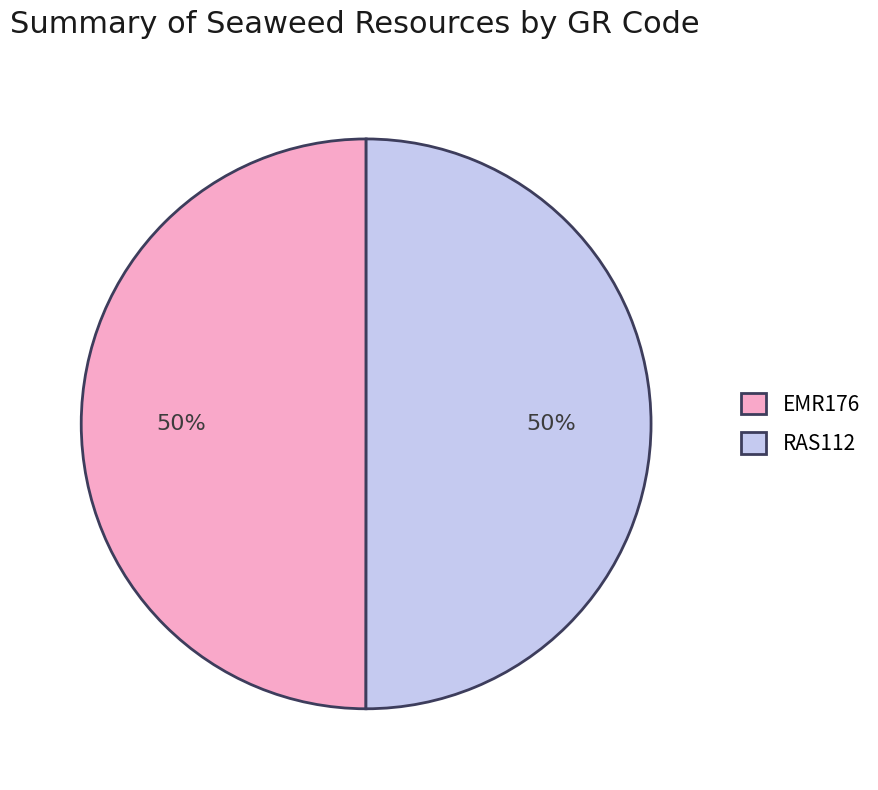

The EMR176 slice represents 65% of the pie. True or false?

False